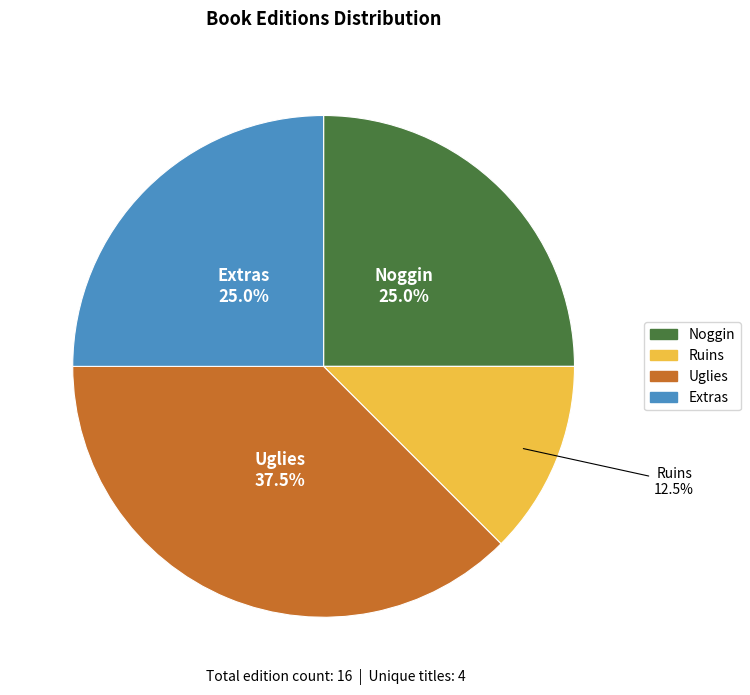

Which category has the smallest portion of the pie?

Ruins